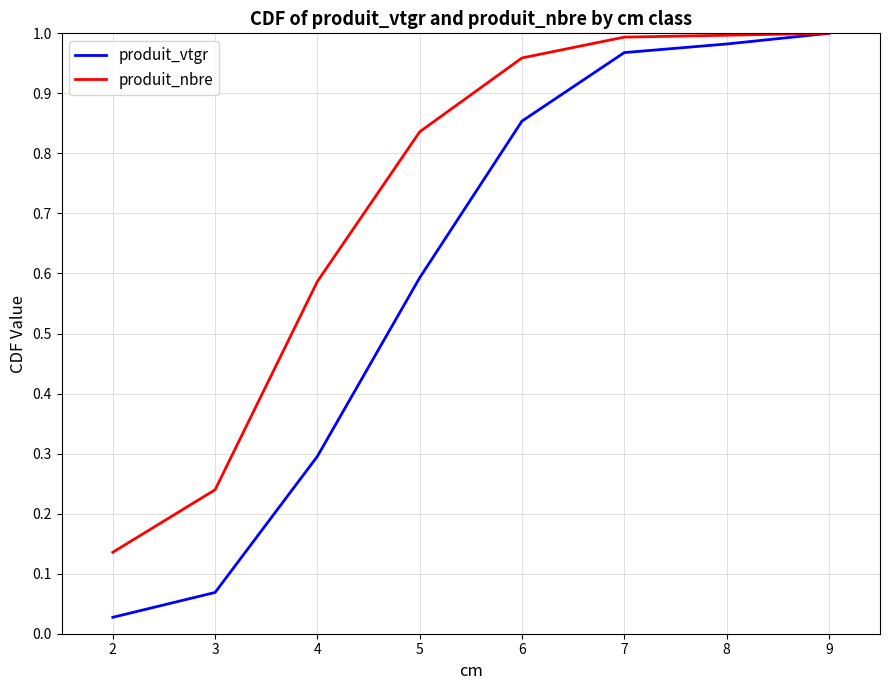

Which series has the largest total across all categories?

produit_nbre